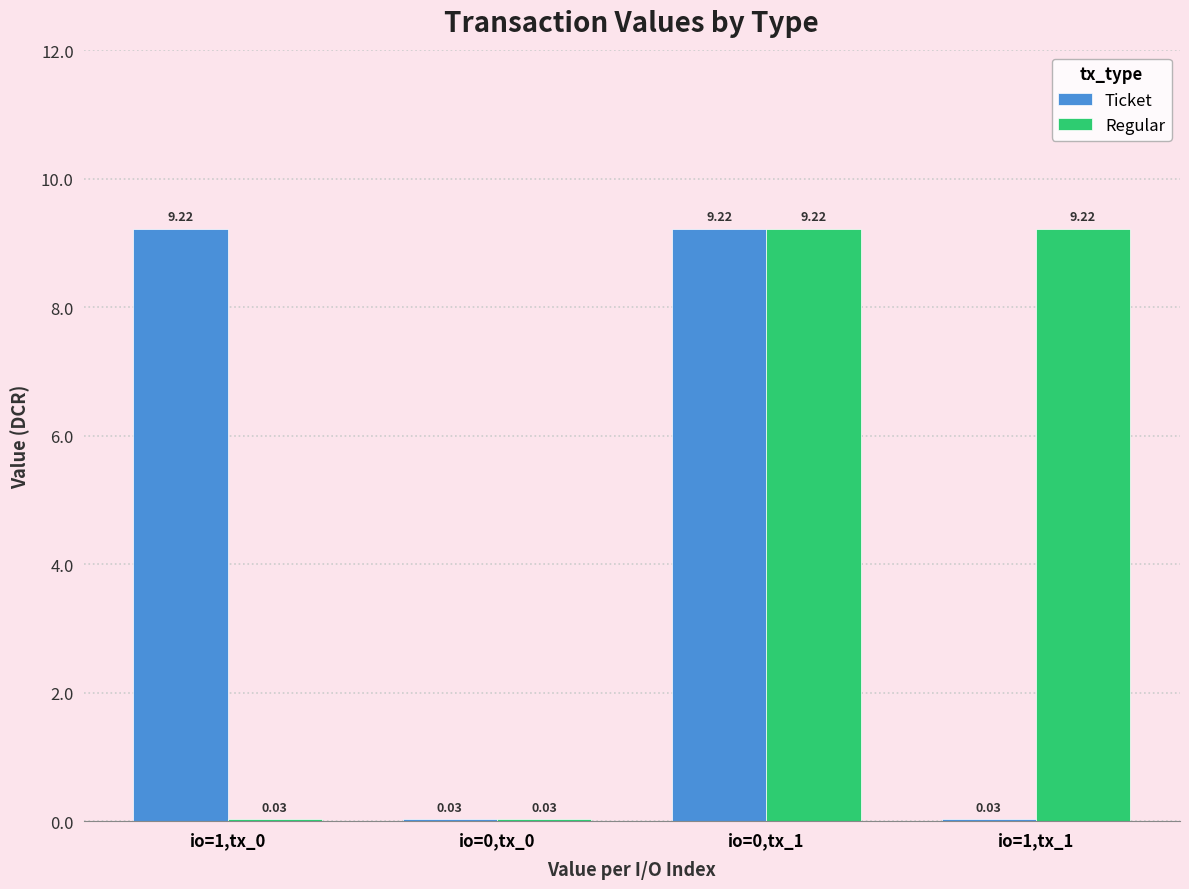

What is the total value across all series at io=0,tx_1?

18.4